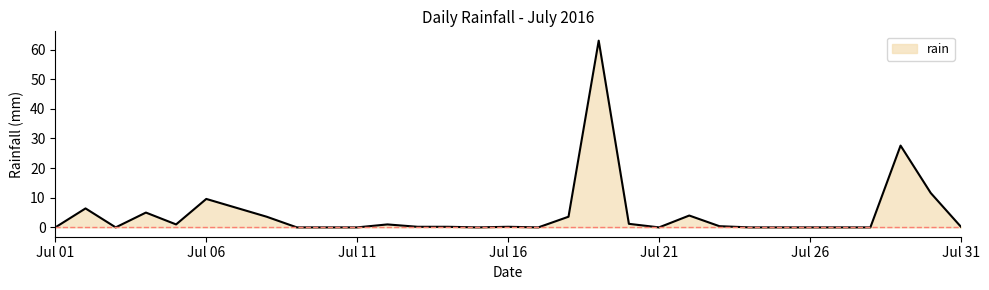

What is the difference between the maximum and minimum values?

63.0